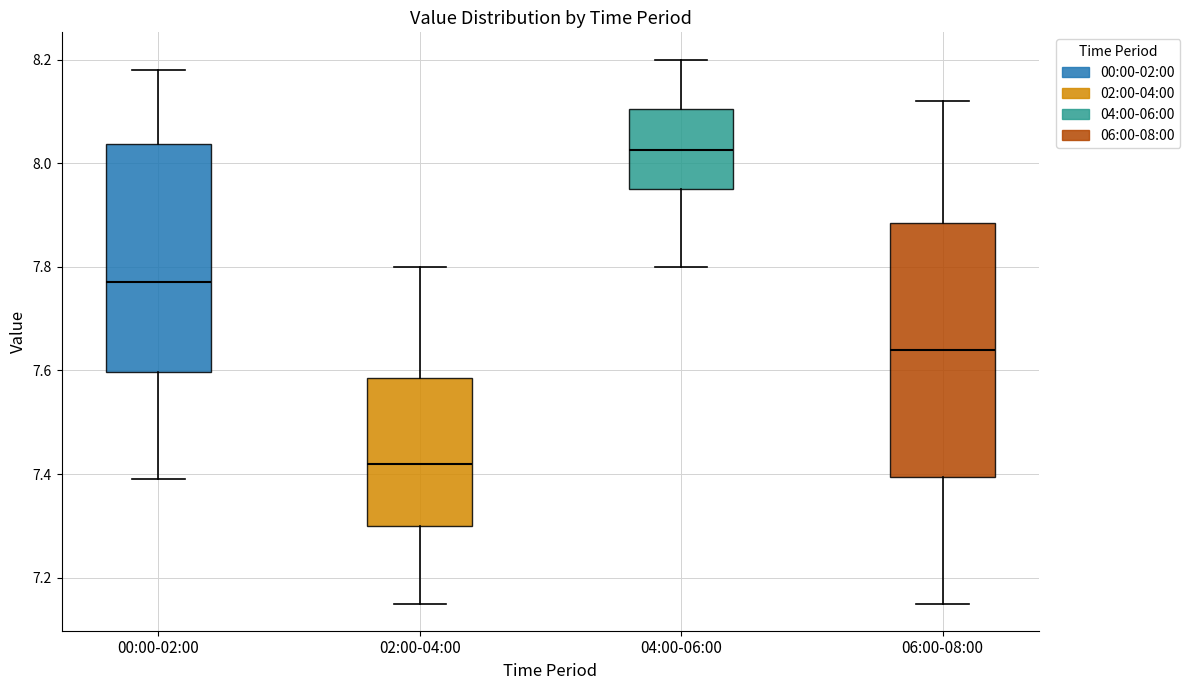

Which box is the tallest, from its lower edge to its upper edge?

06:00-08:00